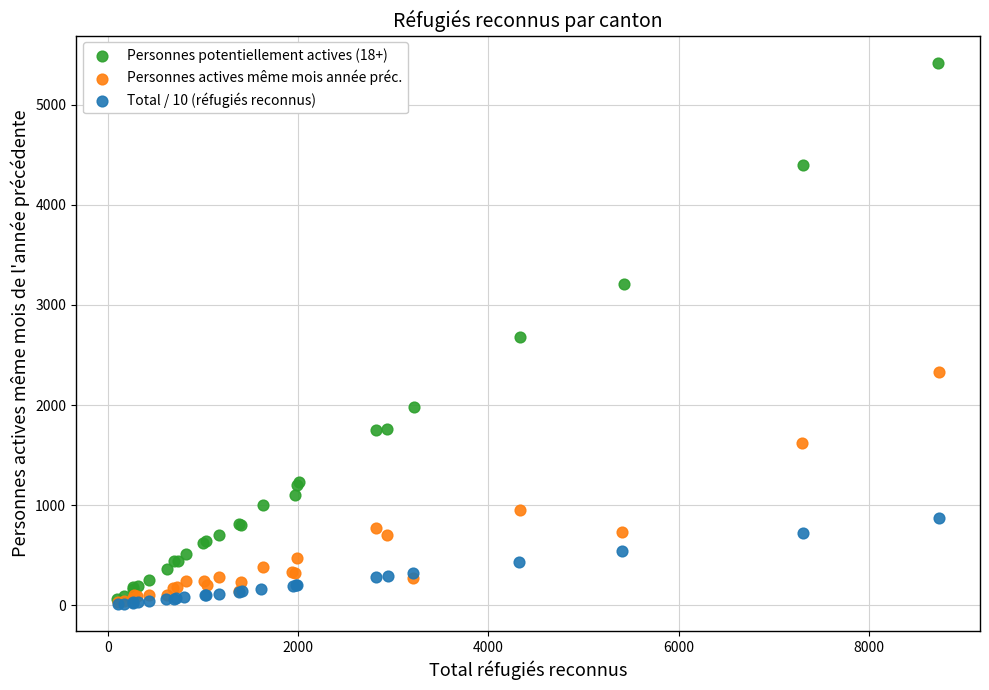

Which series has the widest spread of Y values?

Personnes potentiellement actives (18+)